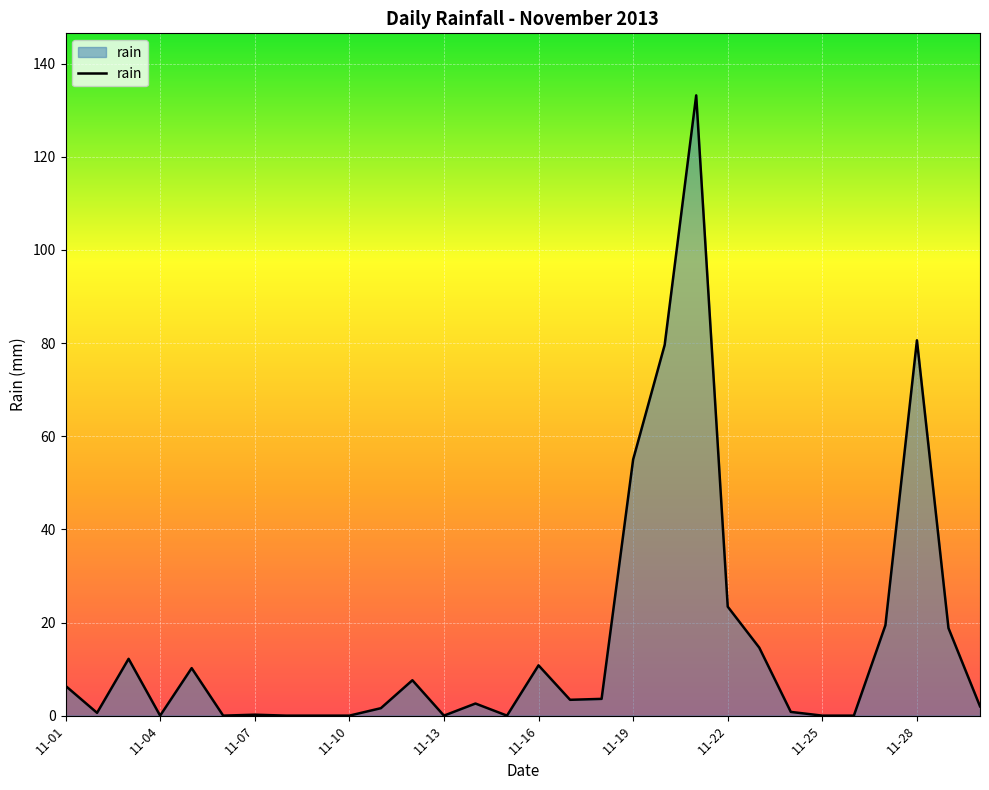

What is the greatest value displayed?

133.2